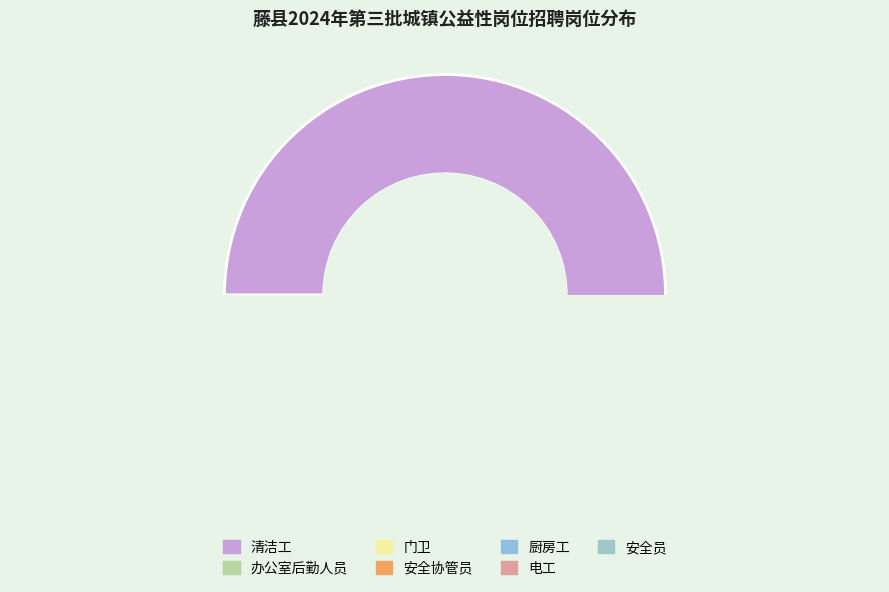

Is it true that 电工 is 1% of the pie?

False